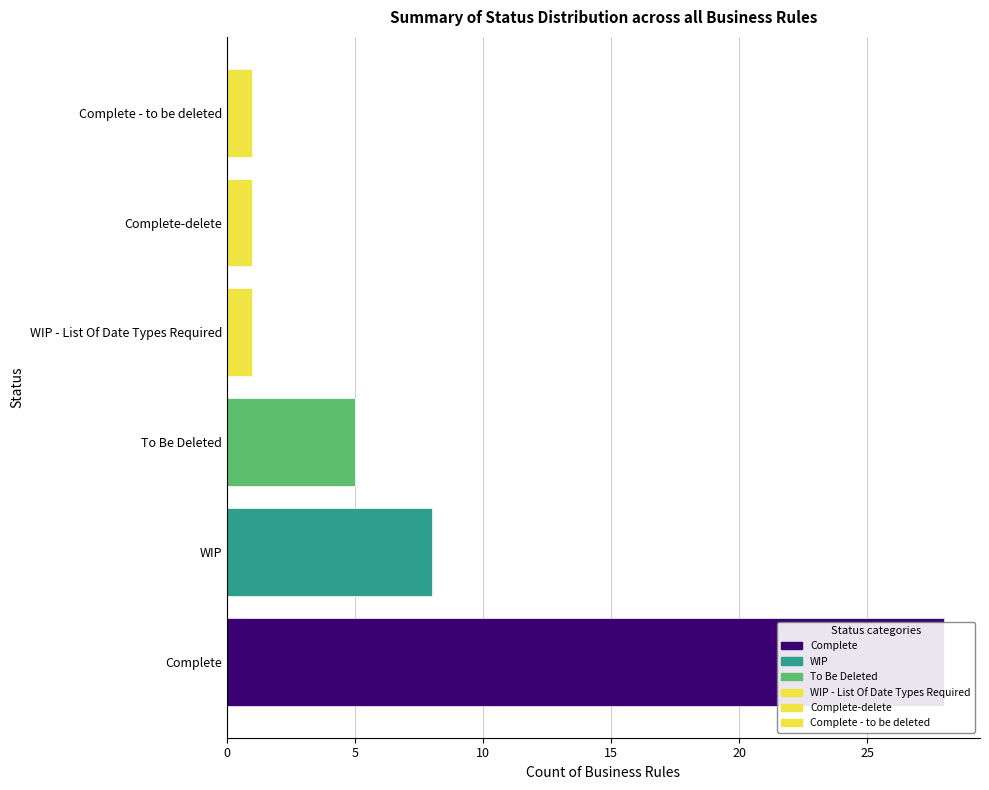

Reading right to left, transcribe all the data shown in this chart.

1	1	1	5	8	28